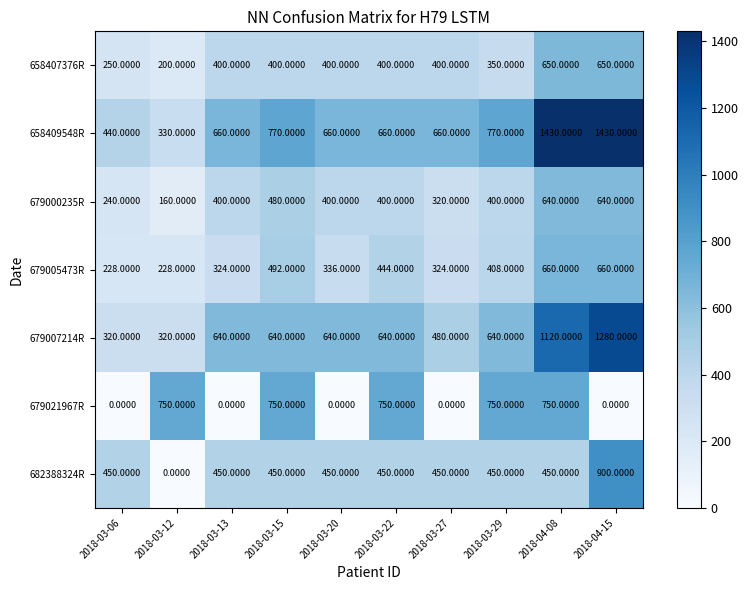

What is the average value of the 658409548R series?

781